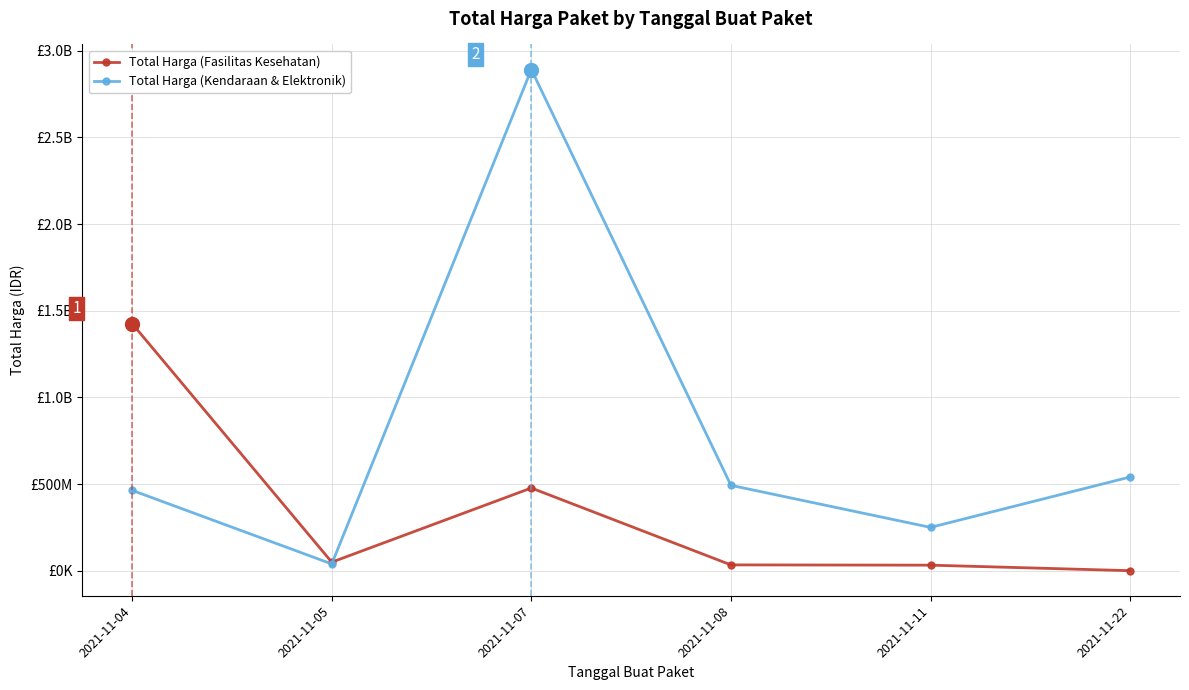

Count the number of data series in this chart.

2